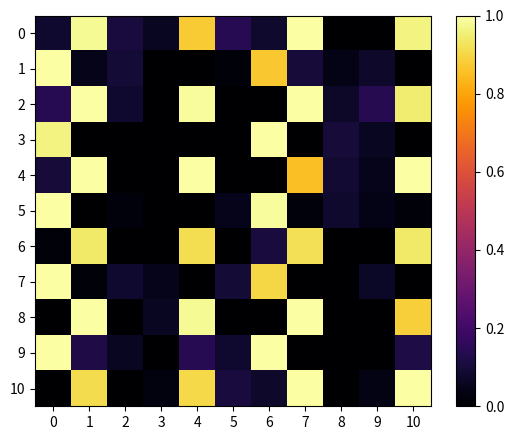

Rank the series by their maximum value, from highest to lowest.

0, 1, 2, 3, 4, 5, 7, 8, 9, 10, 6